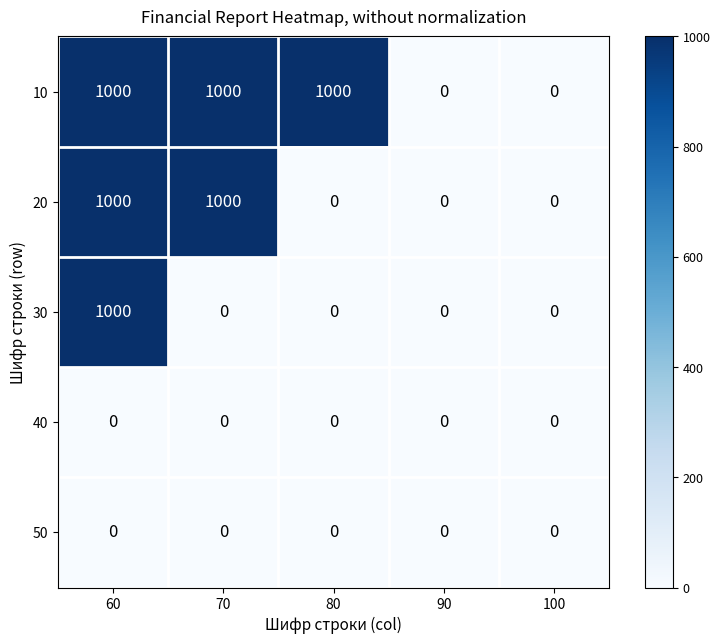

What is the total value across all series at 80?

1000